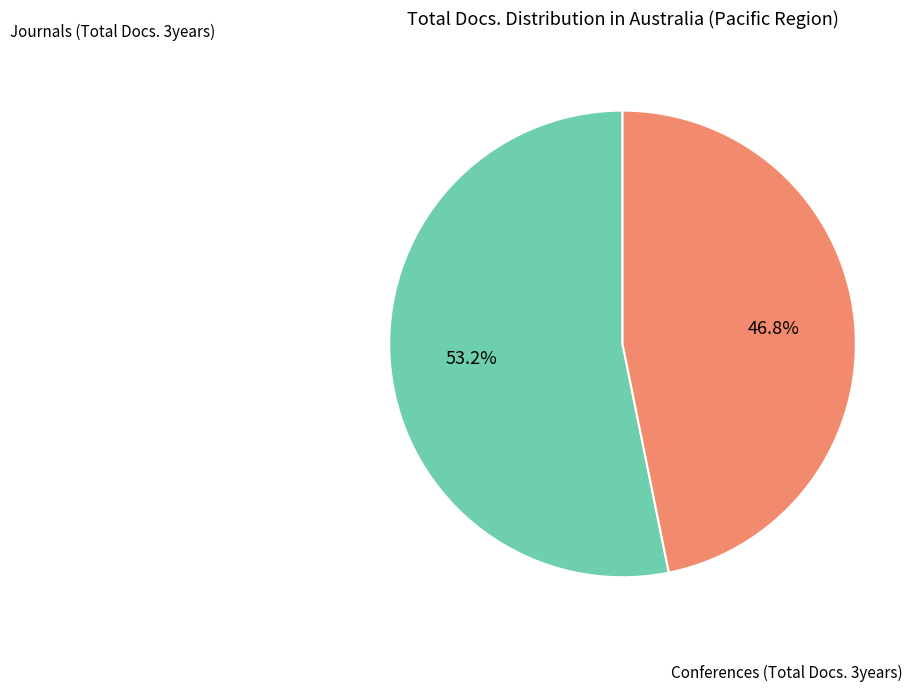

Does any single category account for the majority?

Yes